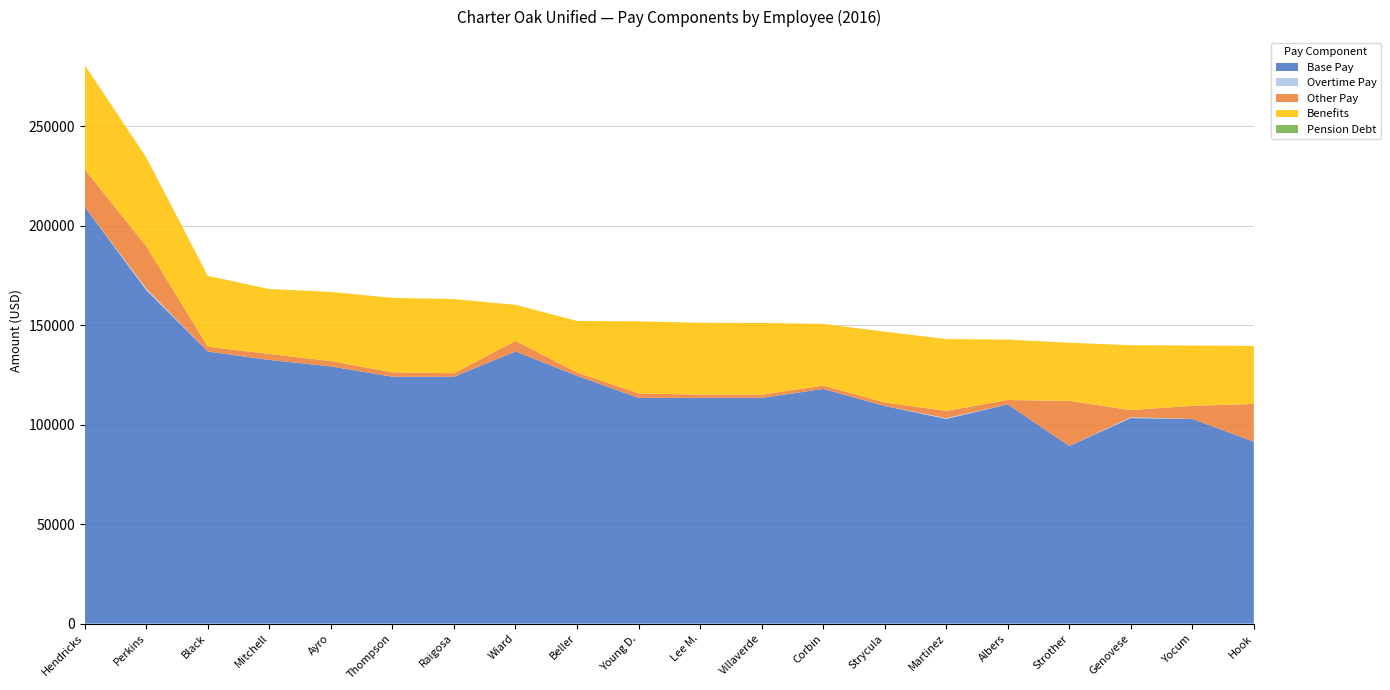

Reading left to right, list all the values displayed in this chart.

Base Pay: Hendricks=209496.5	Perkins=167630.0	Black=136787.4	Mitchell=132525.3	Ayro=129284.3	Thompson=124092.6	Raigosa=124092.6	Wiard=136787.4	Beller=124581.0	Young D.=113458.9	Lee M.=113458.9	Villaverde=113458.9	Corbin=117938.4	Strycula=109427.1	Martinez=102891.0	Albers=110214.1	Strother=89295.6	Genovese=103316.0	Yocum=102896.0	Hook=91449.6
Overtime Pay: Hendricks=0.0	Perkins=756.9	Black=0.0	Mitchell=0.0	Ayro=0.0	Thompson=0.0	Raigosa=0.0	Wiard=0.0	Beller=0.0	Young D.=0.0	Lee M.=0.0	Villaverde=0.0	Corbin=0.0	Strycula=0.0	Martinez=387.0	Albers=0.0	Strother=0.0	Genovese=396.5	Yocum=0.0	Hook=0.0
Other Pay: Hendricks=18783.3	Perkins=21333.6	Black=2375.4	Mitchell=3017.1	Ayro=2674.4	Thompson=2218.1	Raigosa=1759.8	Wiard=5348.2	Beller=1650.0	Young D.=2282.4	Lee M.=1611.8	Villaverde=1611.8	Corbin=1700.5	Strycula=1748.5	Martinez=3632.5	Albers=2194.1	Strother=22641.7	Genovese=3632.0	Yocum=6572.8	Hook=18979.6
Benefits: Hendricks=52489.2	Perkins=44604.4	Black=35627.6	Mitchell=32647.1	Ayro=34748.8	Thompson=37430.2	Raigosa=37278.1	Wiard=18097.2	Beller=25918.1	Young D.=36214.5	Lee M.=36130.1	Villaverde=36035.6	Corbin=31014.2	Strycula=35586.9	Martinez=36122.7	Albers=30356.2	Strother=29256.5	Genovese=32597.5	Yocum=30324.2	Hook=29164.5
Pension Debt: Hendricks=0.0	Perkins=0.0	Black=0.0	Mitchell=0.0	Ayro=0.0	Thompson=0.0	Raigosa=0.0	Wiard=0.0	Beller=0.0	Young D.=0.0	Lee M.=0.0	Villaverde=0.0	Corbin=0.0	Strycula=0.0	Martinez=0.0	Albers=0.0	Strother=0.0	Genovese=0.0	Yocum=0.0	Hook=0.0